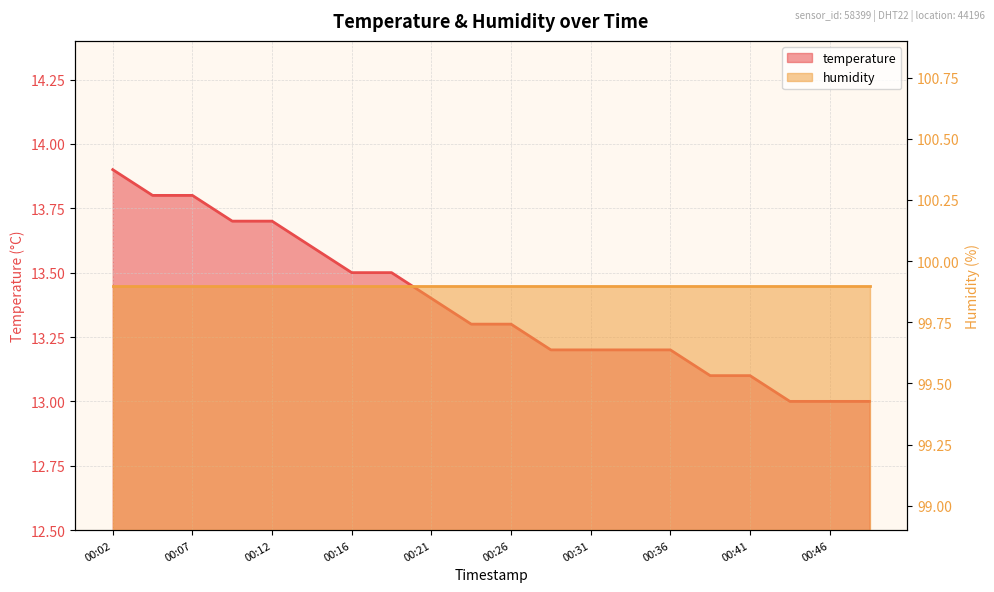

Count the values in the range 13 to 14.

20